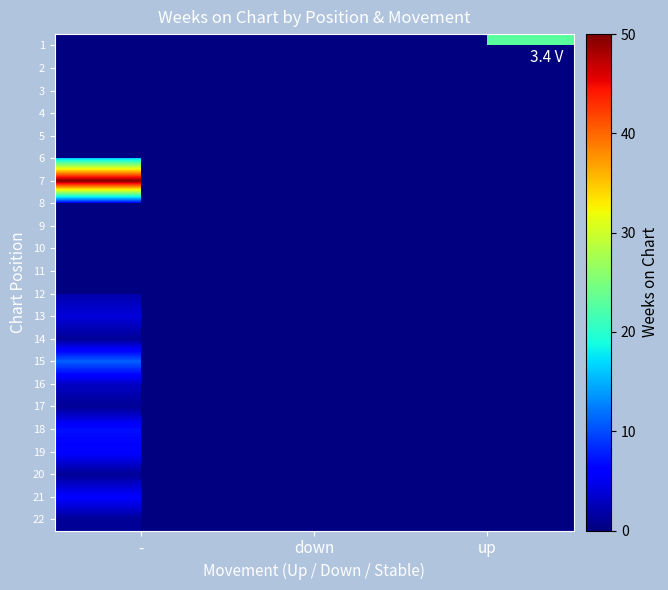

Rank the series by their maximum value, from lowest to highest.

8, 9, 17, 10, 11, 22, 12, 1, 14, 20, 16, 13, 2, 3, 4, 5, 19, 21, 18, 15, 6, 7